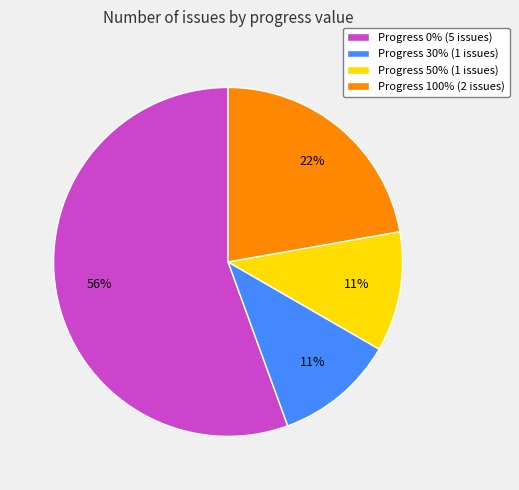

What is the largest slice in the pie chart?

Progress 0% (5 issues)